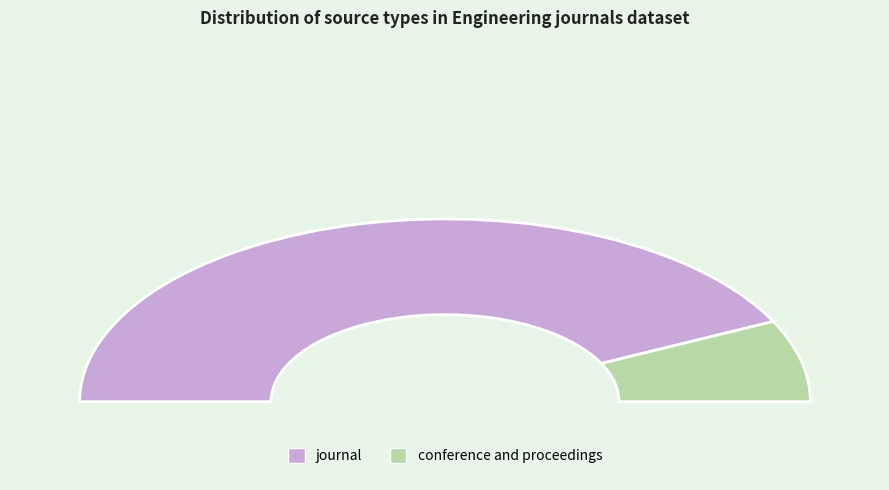

Count the number of slices in the pie.

2